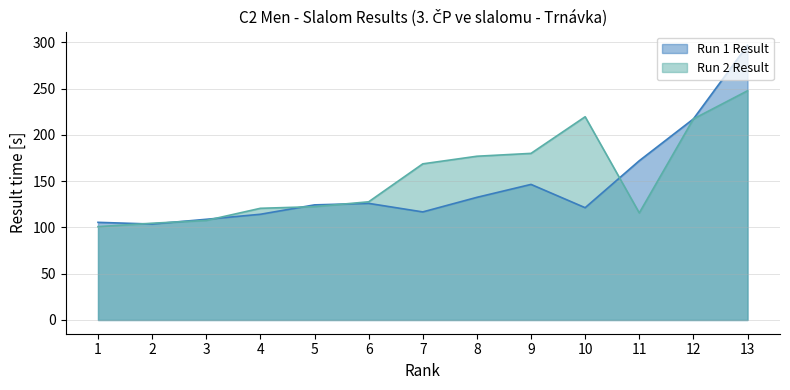

True or false: Run 1 Result and Run 2 Result intersect in this chart.

True